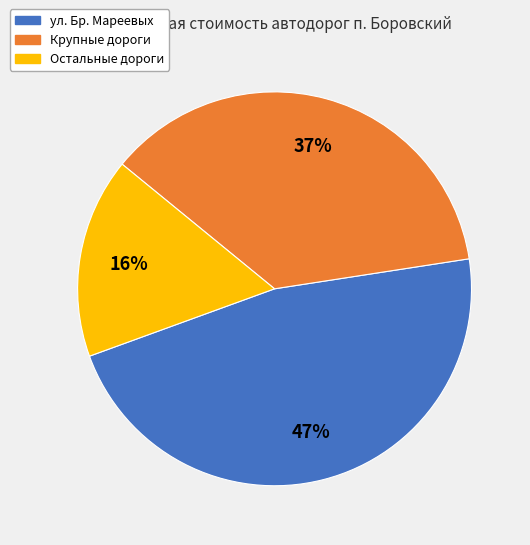

Is there a majority slice in this chart?

No